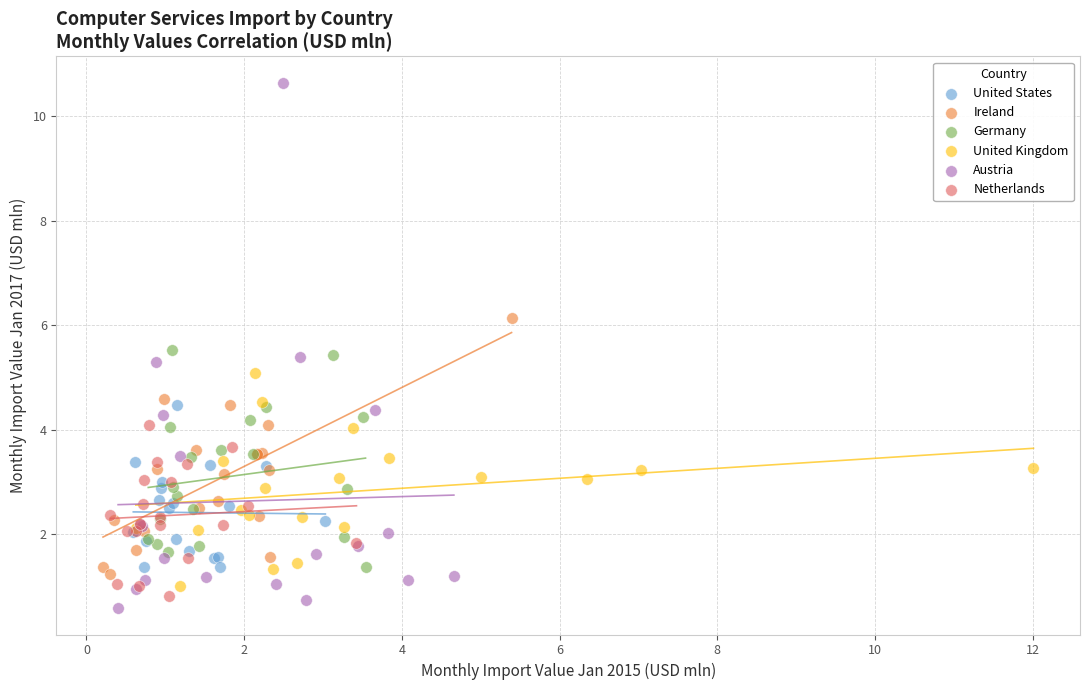

Which series has the widest spread of Y values?

Austria